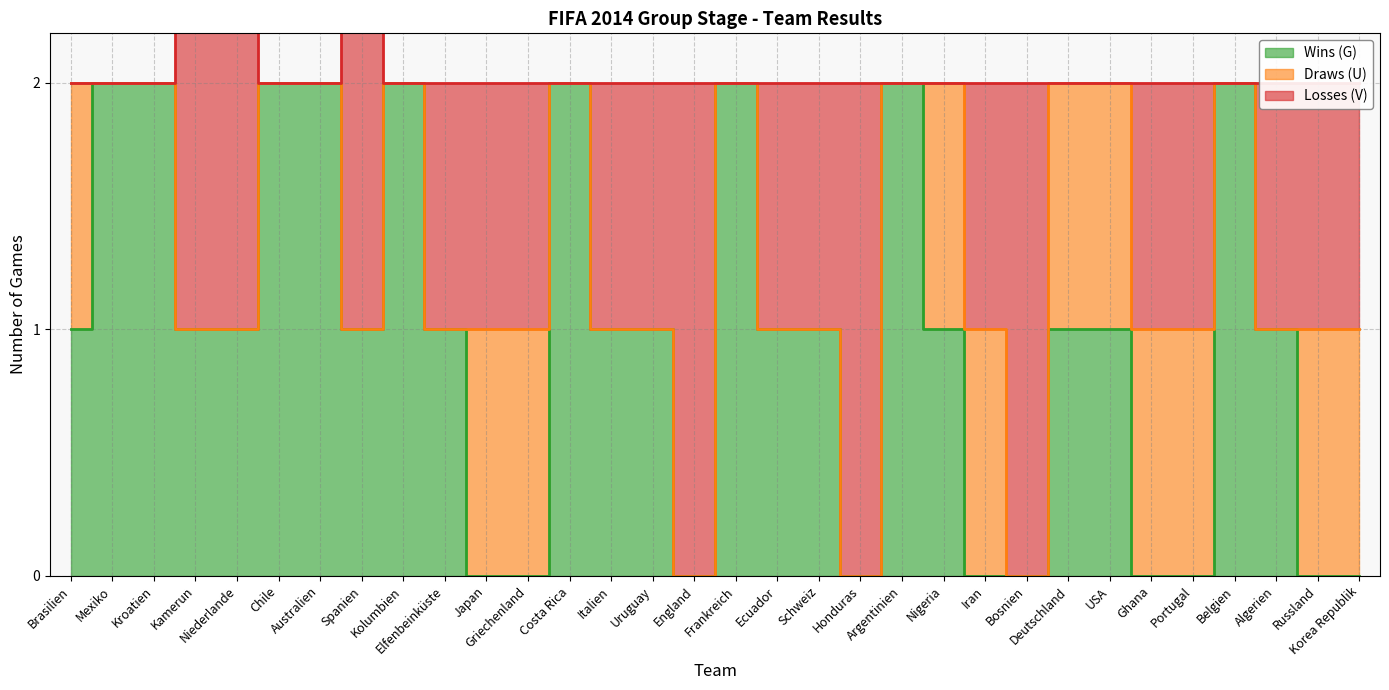

True or false: Wins (G) has more than 2 interior local peaks.

True